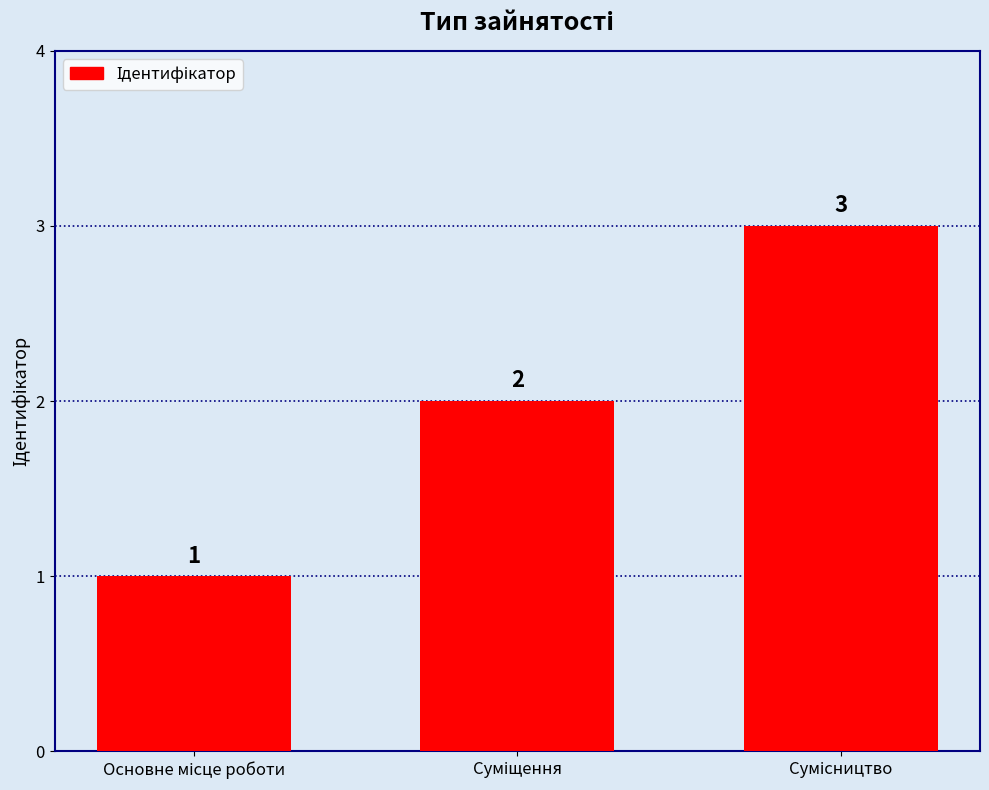

What is the sum of all values?

6